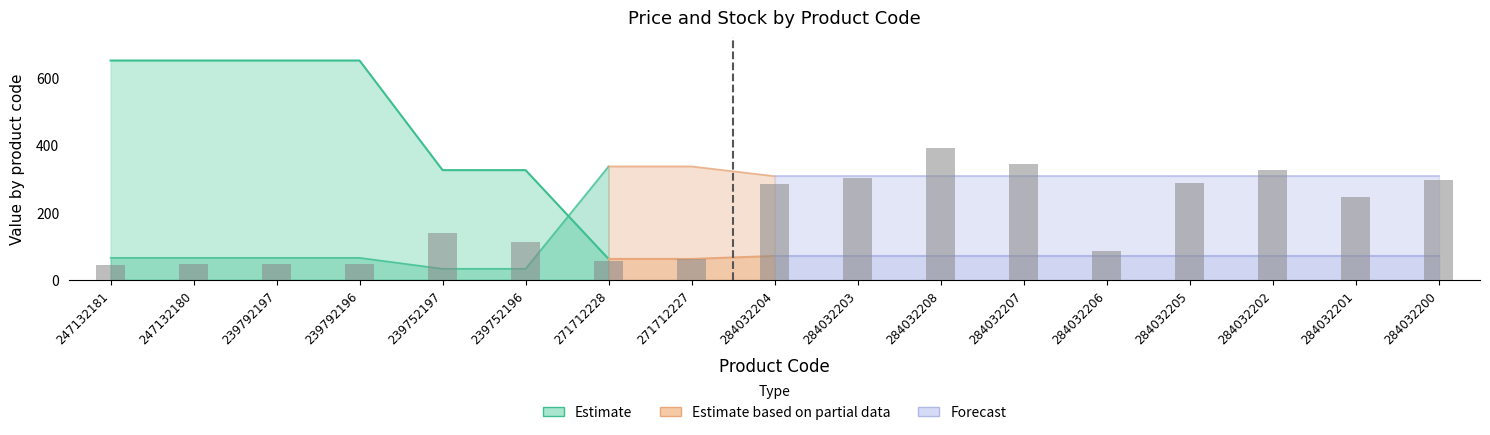

Read the value at 284032207.

342.8